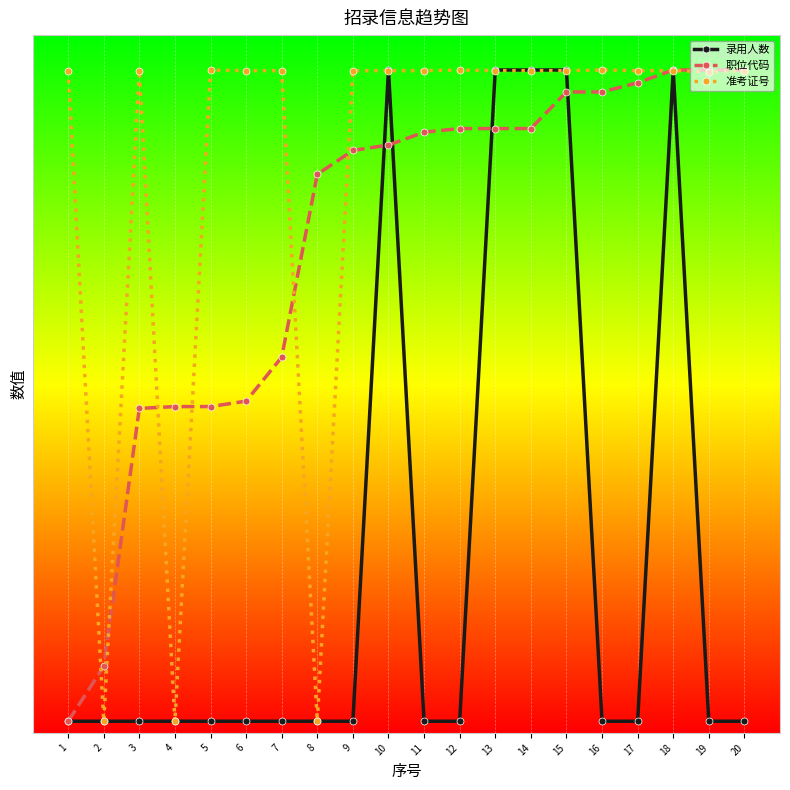

At how many categories does at least one series exceed 2?

18